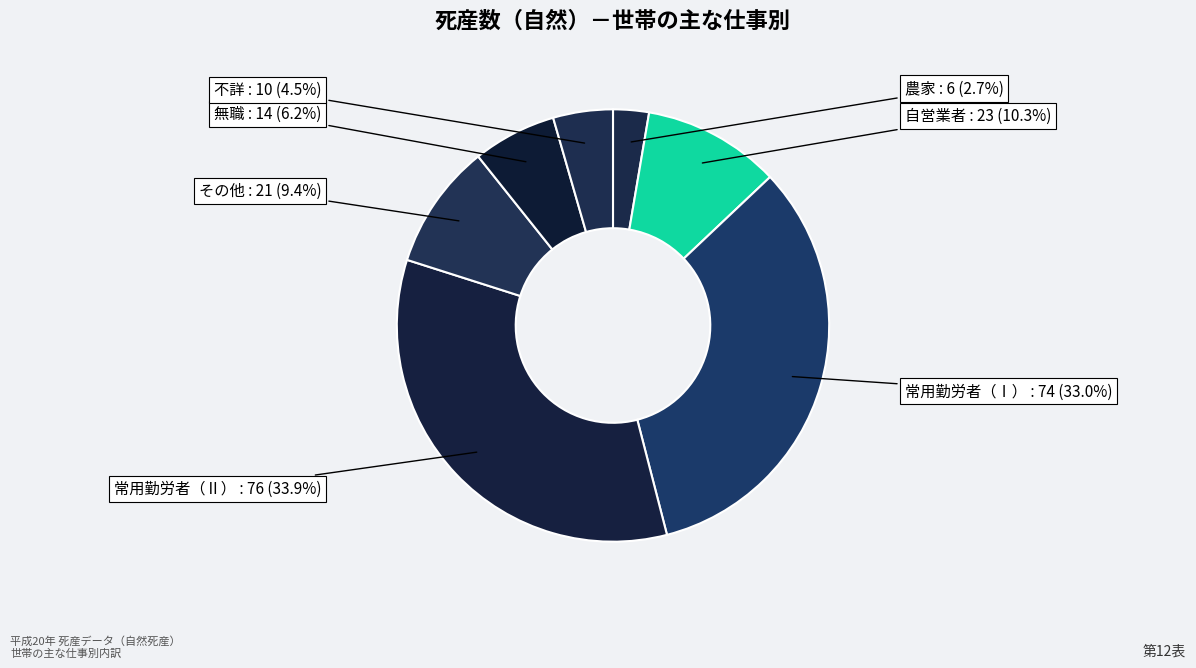

Is there any slice that represents more than half of the pie?

No